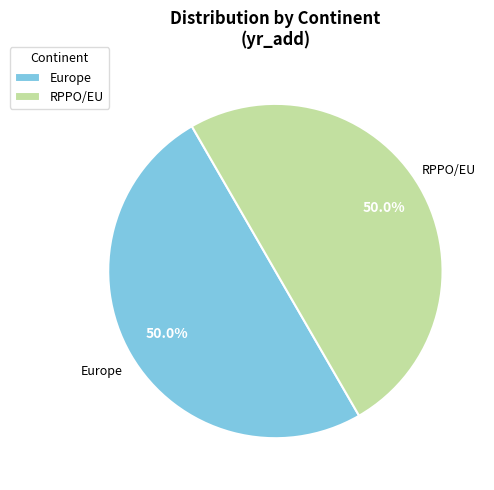

Combined, do RPPO/EU and Europe account for over 50%?

Yes